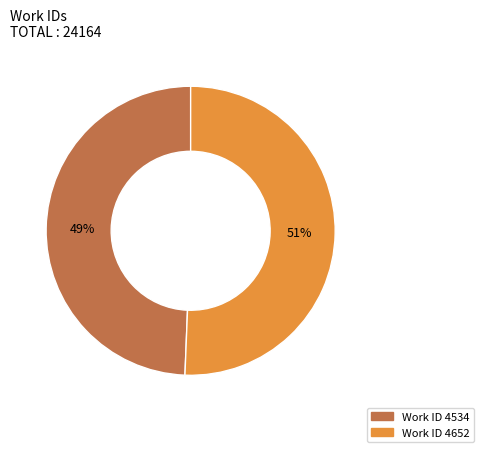

Does Work ID 4534 account for over 50% of the chart?

No